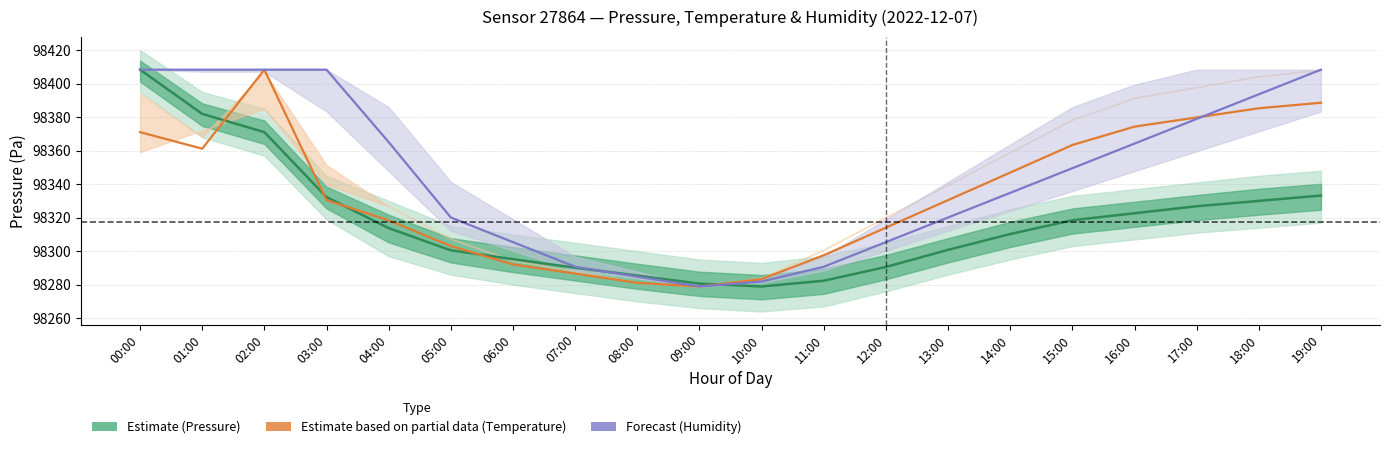

Reading left to right, transcribe all the data shown in this chart.

Estimate (Pressure): 00:00=98408.3	01:00=98381.9	02:00=98371.1	03:00=98332.2	04:00=98313.8	05:00=98300.5	06:00=98295.2	07:00=98290.1	08:00=98285.4	09:00=98280.6	10:00=98278.9	11:00=98282.3	12:00=98290.6	13:00=98300.8	14:00=98310.2	15:00=98318.4	16:00=98322.6	17:00=98326.8	18:00=98330.0	19:00=98333.2
Estimate based on partial data (Temperature): 00:00=98371.0	01:00=98361.2	02:00=98408.3	03:00=98330.5	04:00=98318.4	05:00=98303.0	06:00=98292.1	07:00=98286.6	08:00=98281.1	09:00=98278.9	10:00=98283.3	11:00=98297.6	12:00=98314.0	13:00=98330.5	14:00=98346.9	15:00=98363.4	16:00=98374.3	17:00=98379.8	18:00=98385.3	19:00=98388.6
Forecast (Humidity): 00:00=98408.3	01:00=98408.3	02:00=98408.3	03:00=98408.3	04:00=98365.1	05:00=98320.1	06:00=98305.4	07:00=98290.7	08:00=98284.8	09:00=98278.9	10:00=98281.9	11:00=98290.7	12:00=98305.4	13:00=98320.1	14:00=98334.8	15:00=98349.5	16:00=98364.2	17:00=98378.9	18:00=98393.6	19:00=98408.3